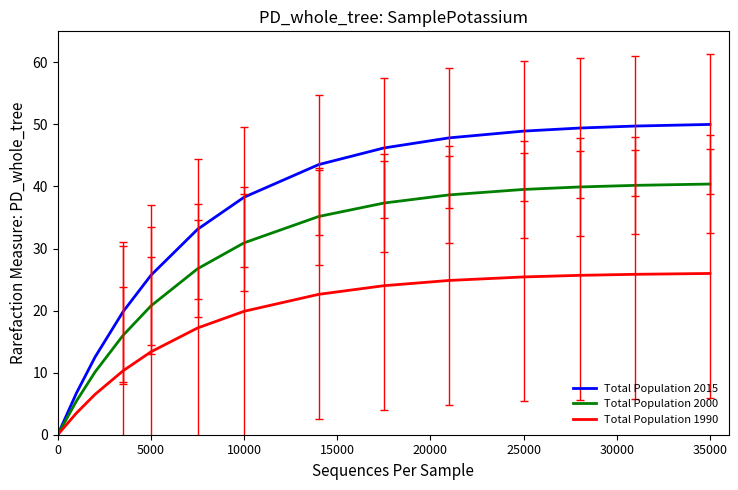

How many categories are shown in the chart?

14